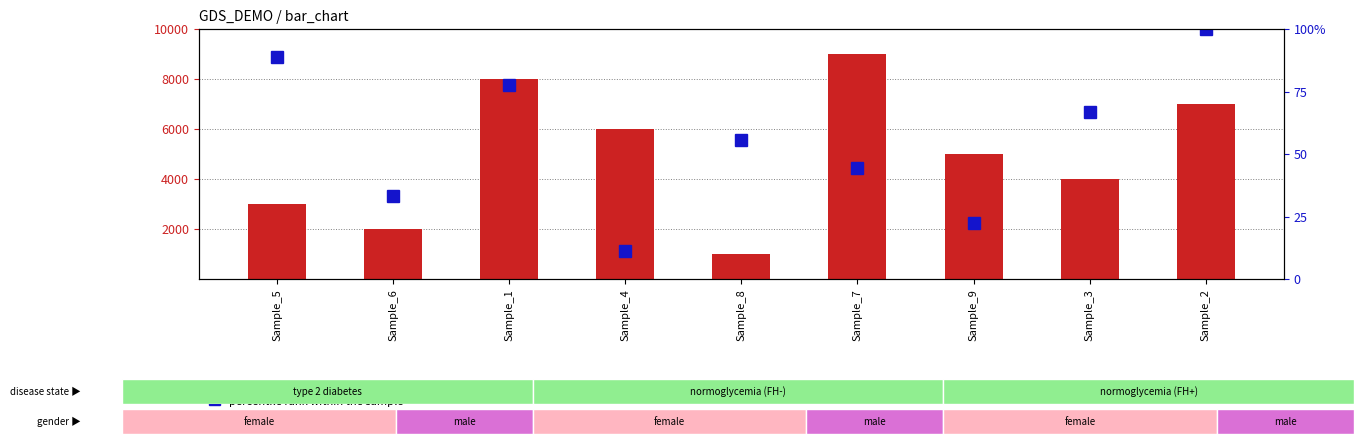

What is the average value of the percentile rank within the sample series?

55.6